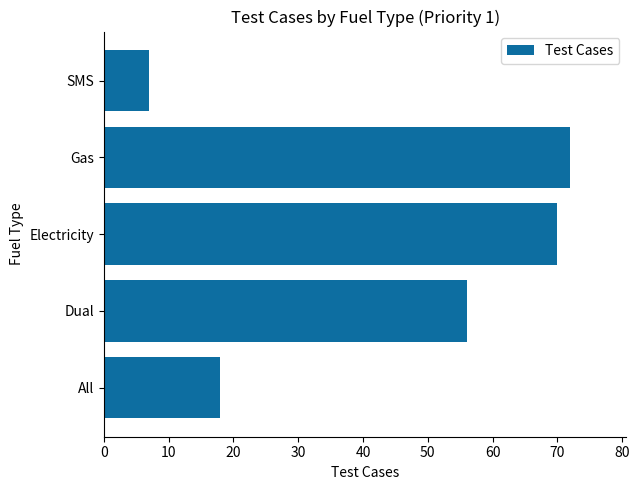

Rank the categories by value from highest to lowest.

Gas, Electricity, Dual, All, SMS